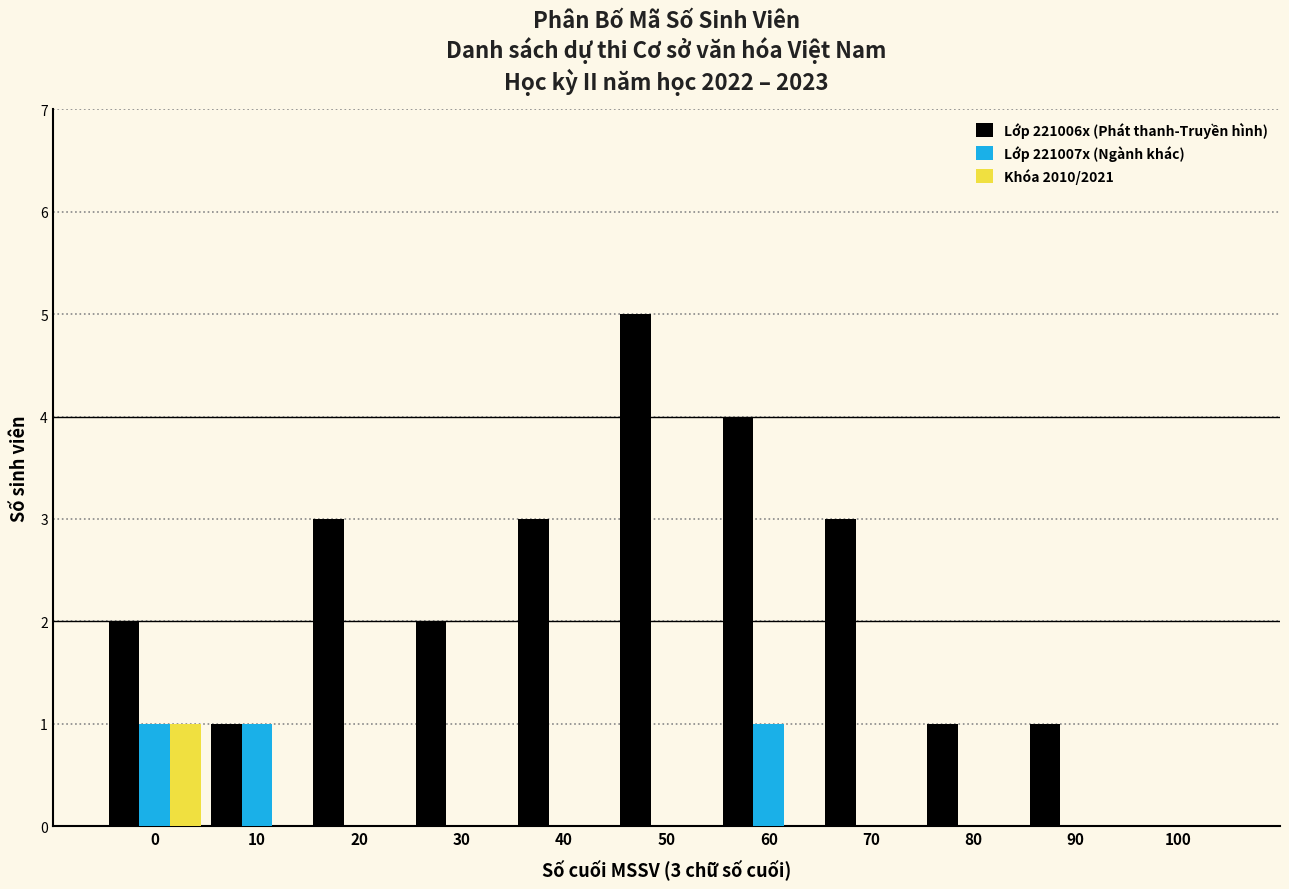

At which category does the chart reach its peak across all series?

50